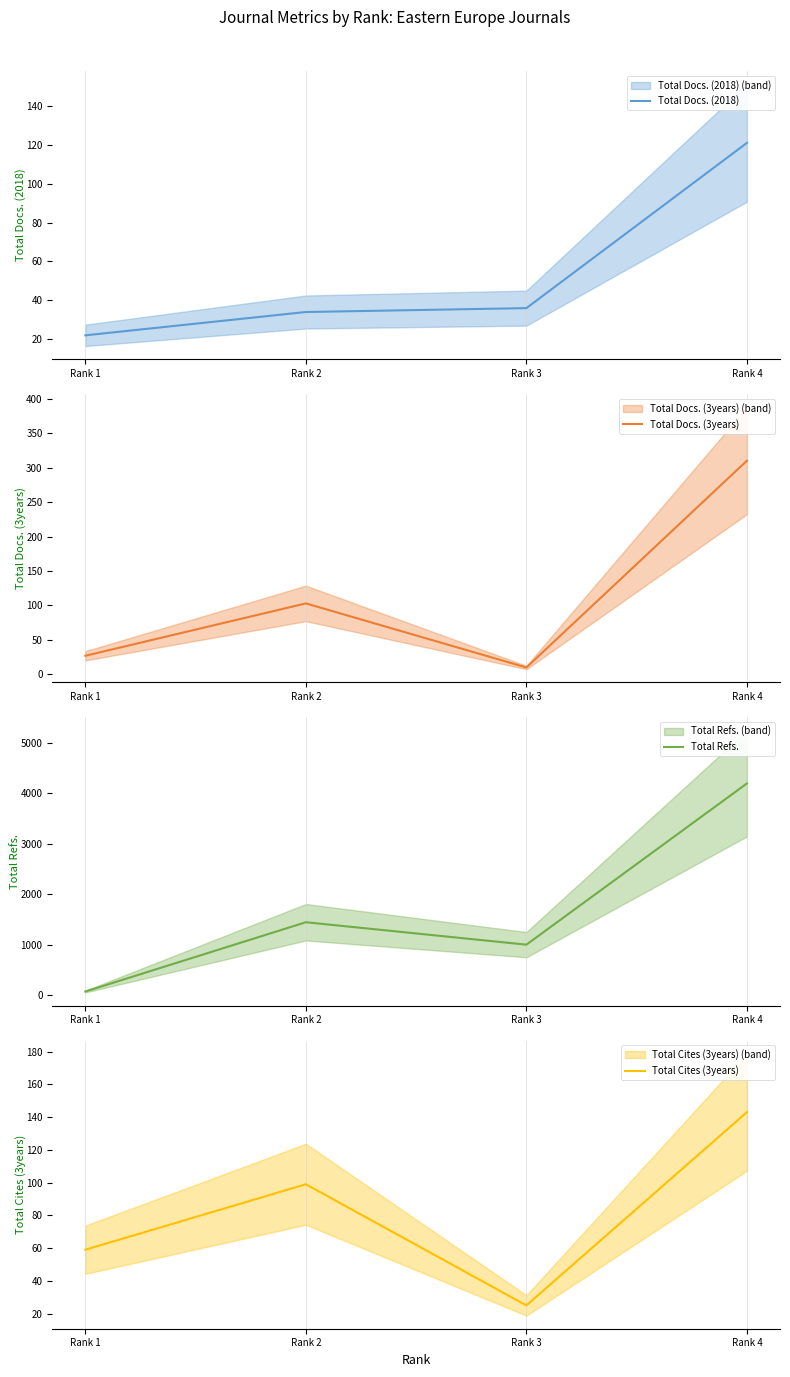

Which label corresponds to the smallest value in the chart?

Rank 3